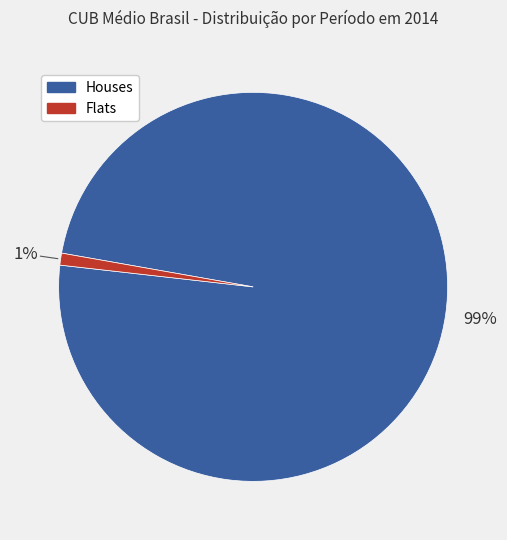

To the nearest percent, what is the average slice percentage?

50%